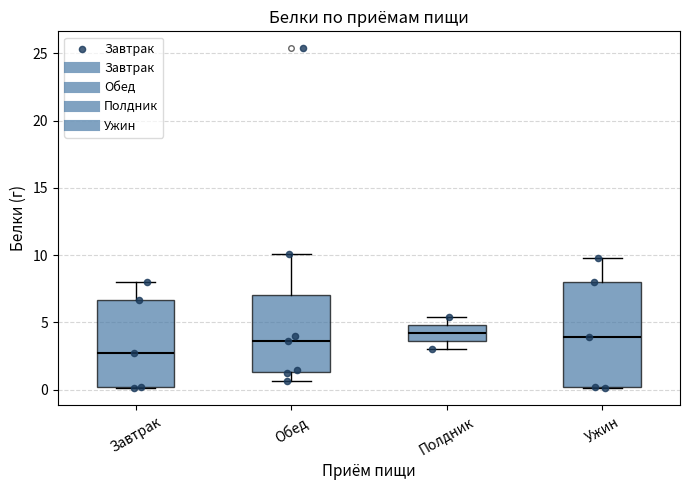

Which box's median line is the lowest?

Завтрак